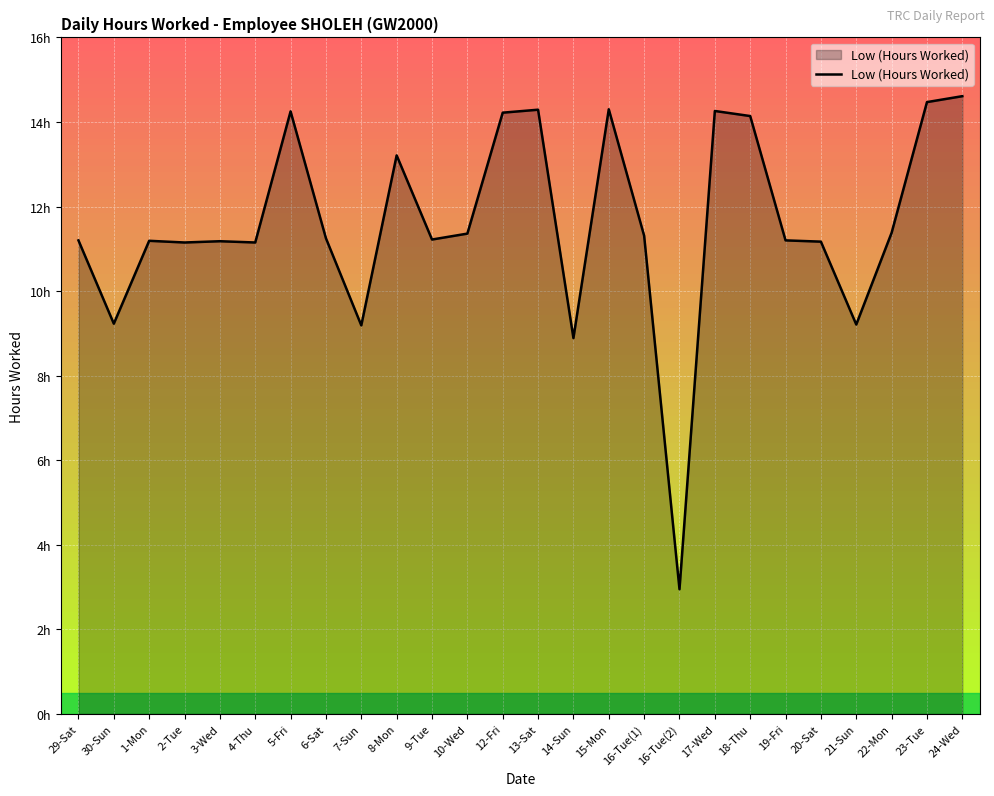

What is the difference between the maximum and minimum values?

11.7